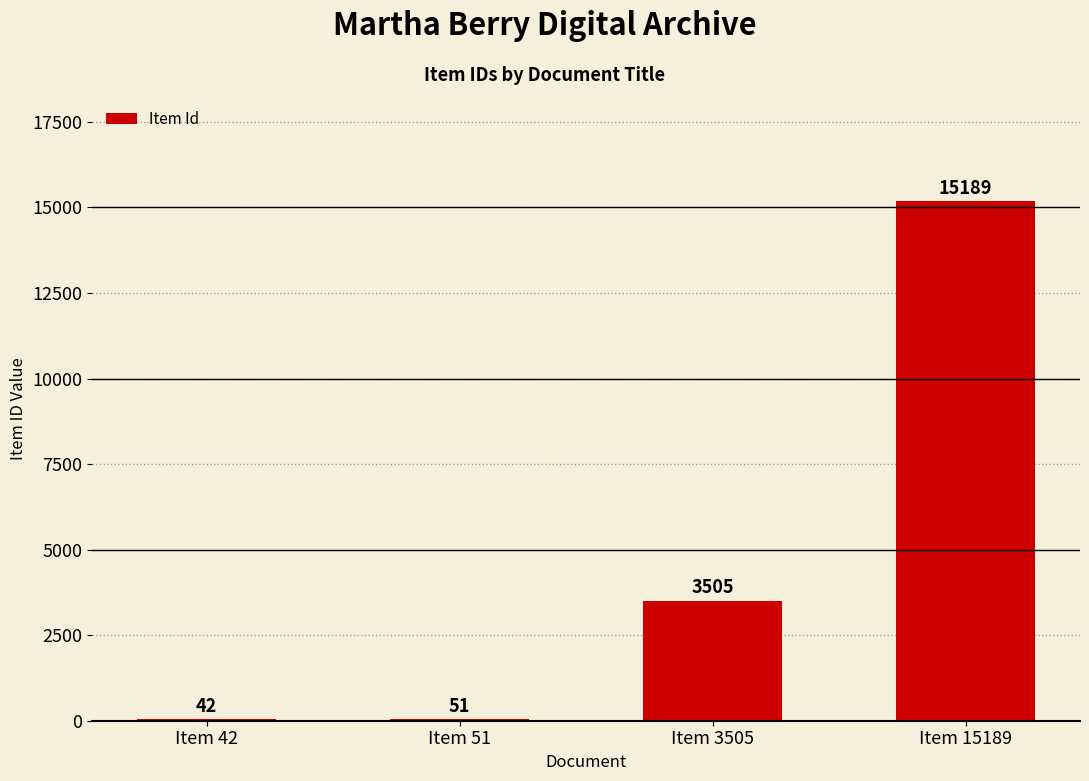

True or false: the data shows 51 at Item 51.

True